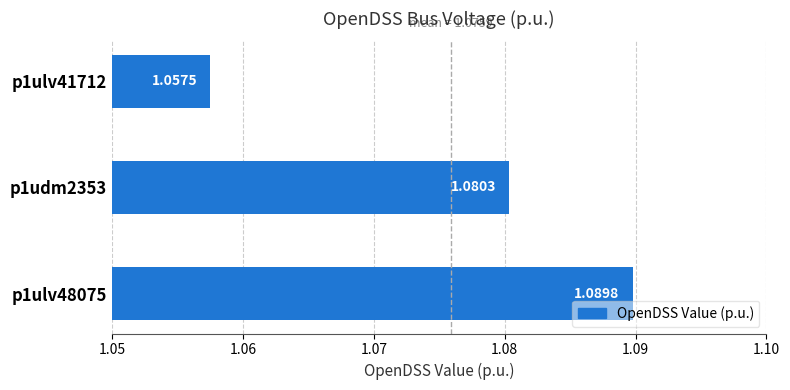

Which has a higher value, p1ulv41712 or p1ulv48075?

p1ulv48075